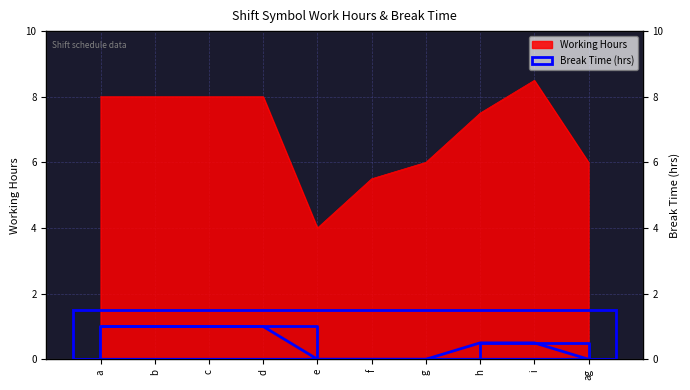

What is the maximum value shown in the chart?

8.5